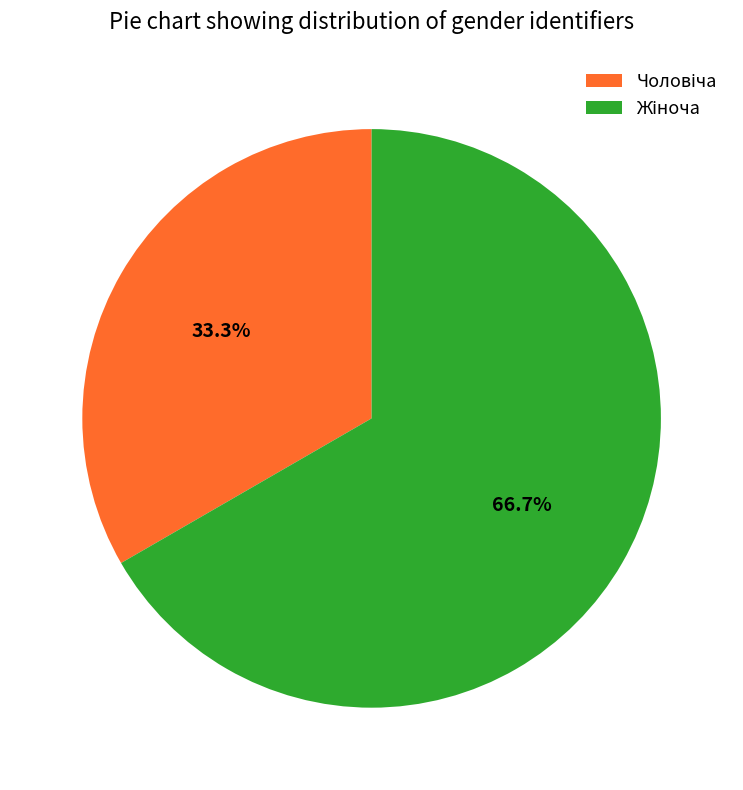

Is there any slice that represents more than half of the pie?

Yes